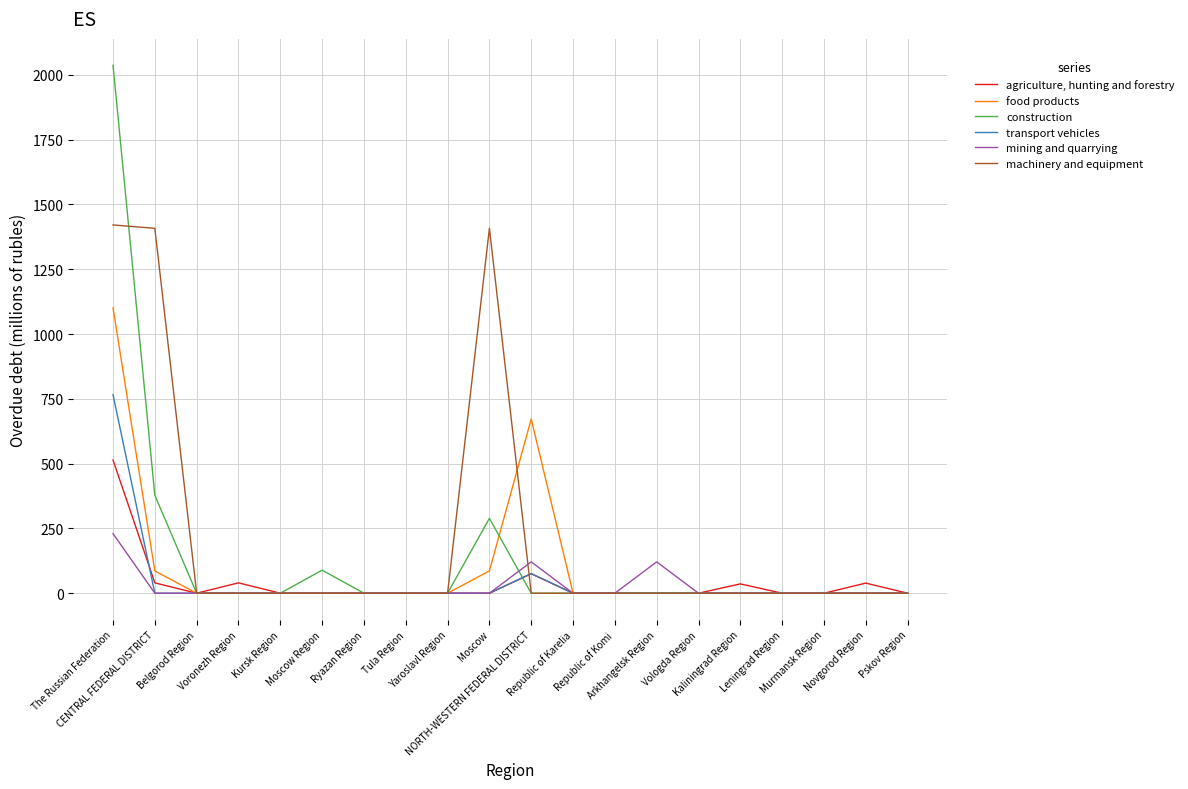

List the series in order of their peak value, highest first.

construction, machinery and equipment, food products, transport vehicles, agriculture, hunting and forestry, mining and quarrying